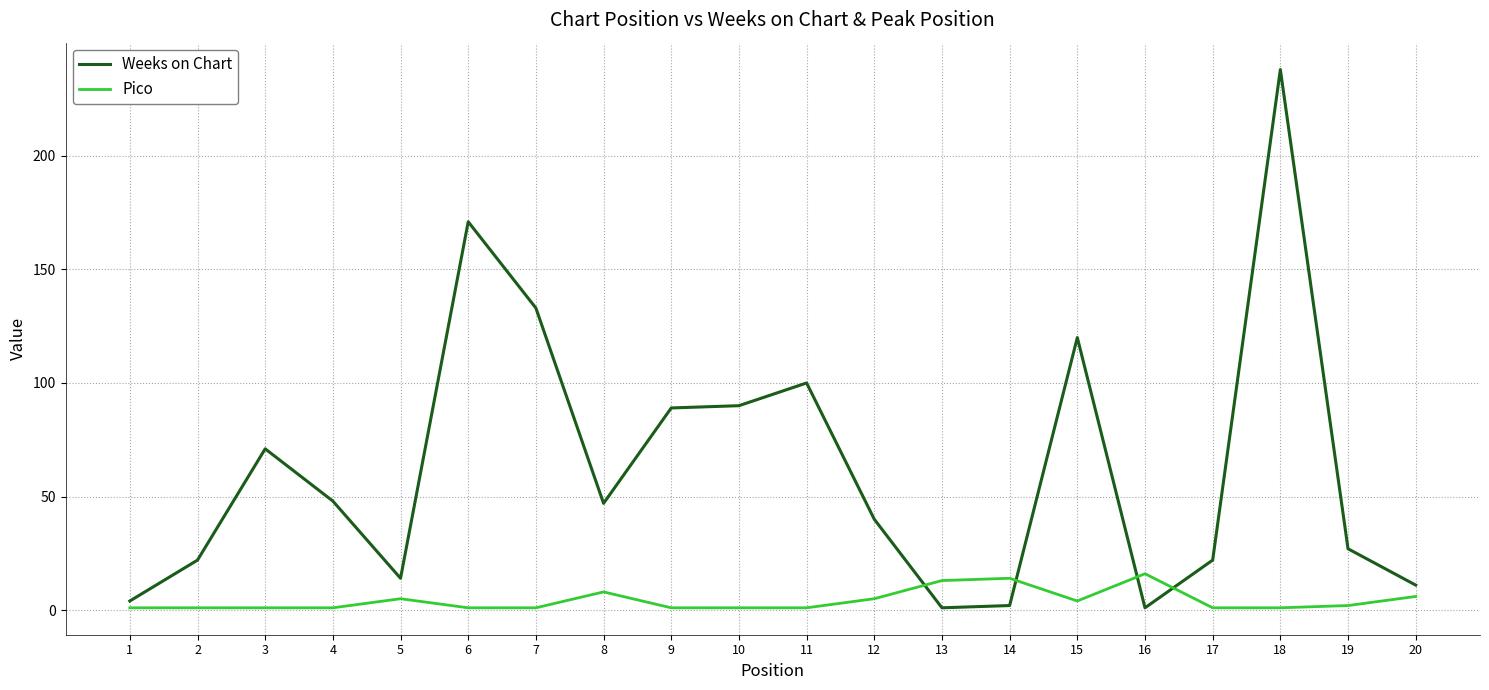

What are all the series names shown in the legend?

Weeks on Chart, Pico